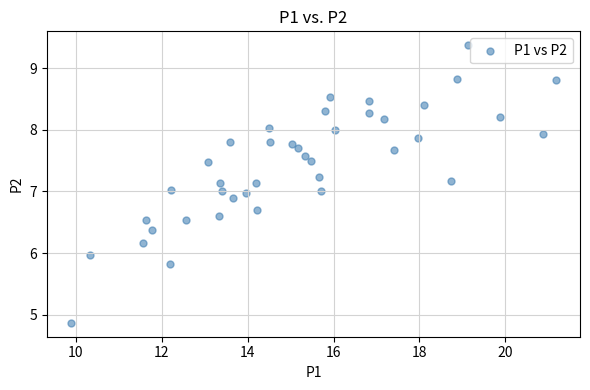

What is the range of X values (max minus min)?

11.3